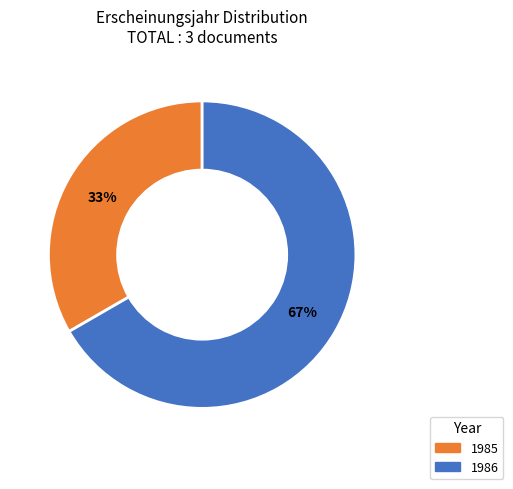

Is there any slice that represents more than half of the pie?

Yes